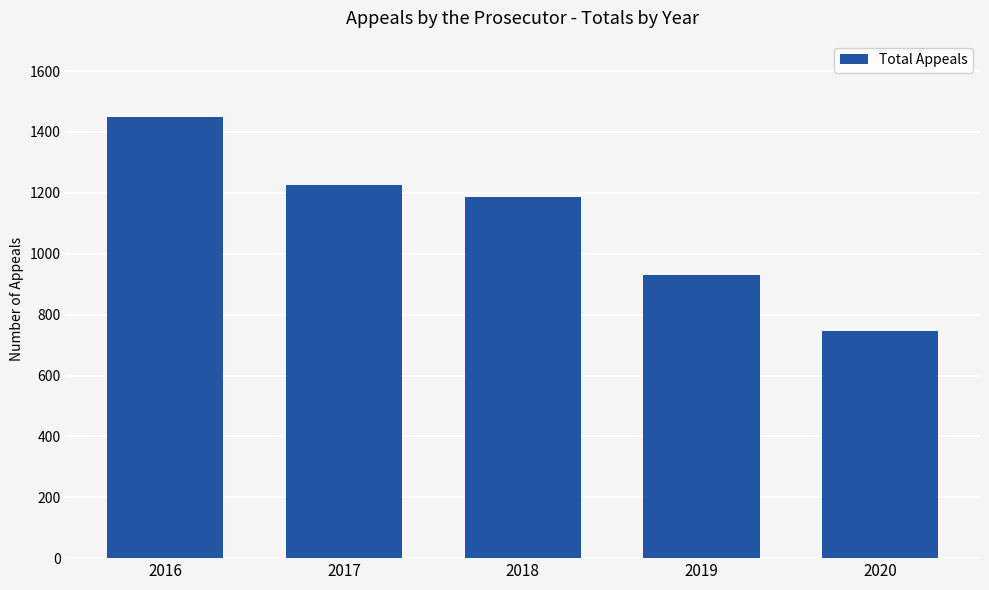

What is the ratio of the value at 2017 to the value at 2019?

1.3